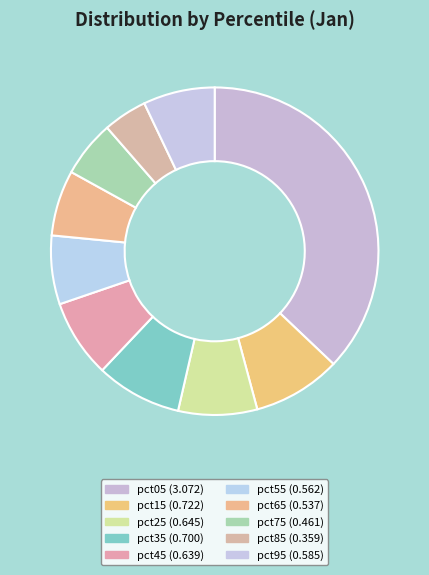

To the nearest percent, what percentage of the pie is pct95?

7%